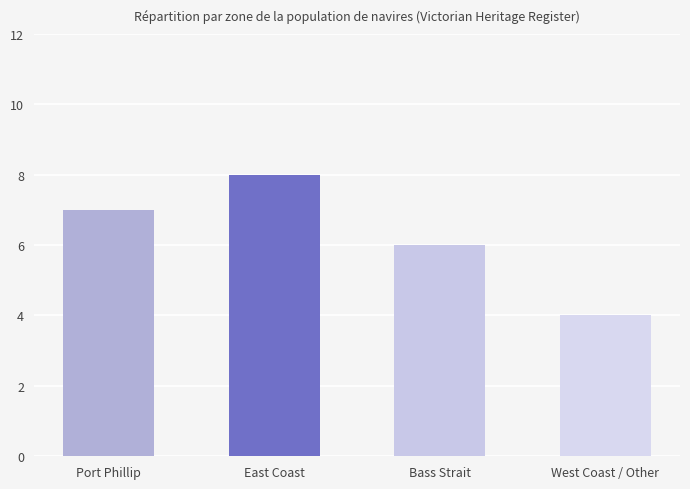

How many data points does each series have?

4